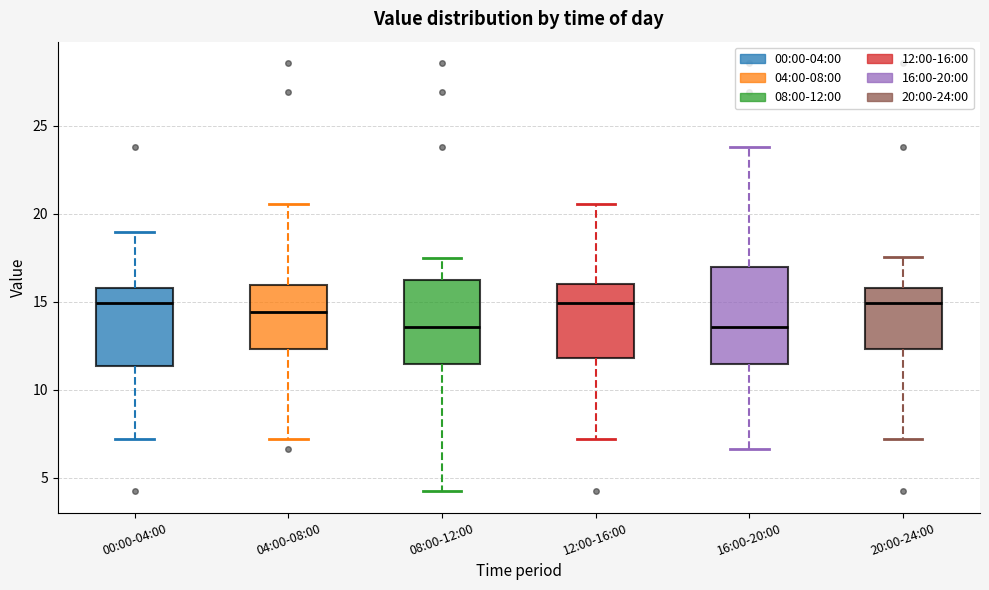

Which box is the tallest, from its lower edge to its upper edge?

16:00-20:00